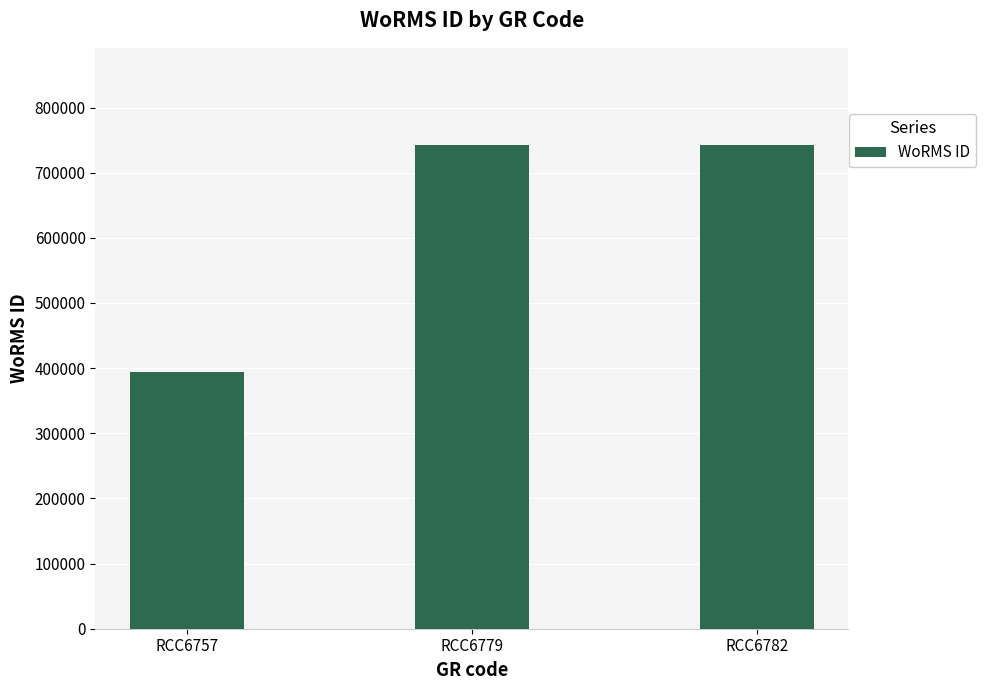

What is the value of the 2nd bar from the left?

743068